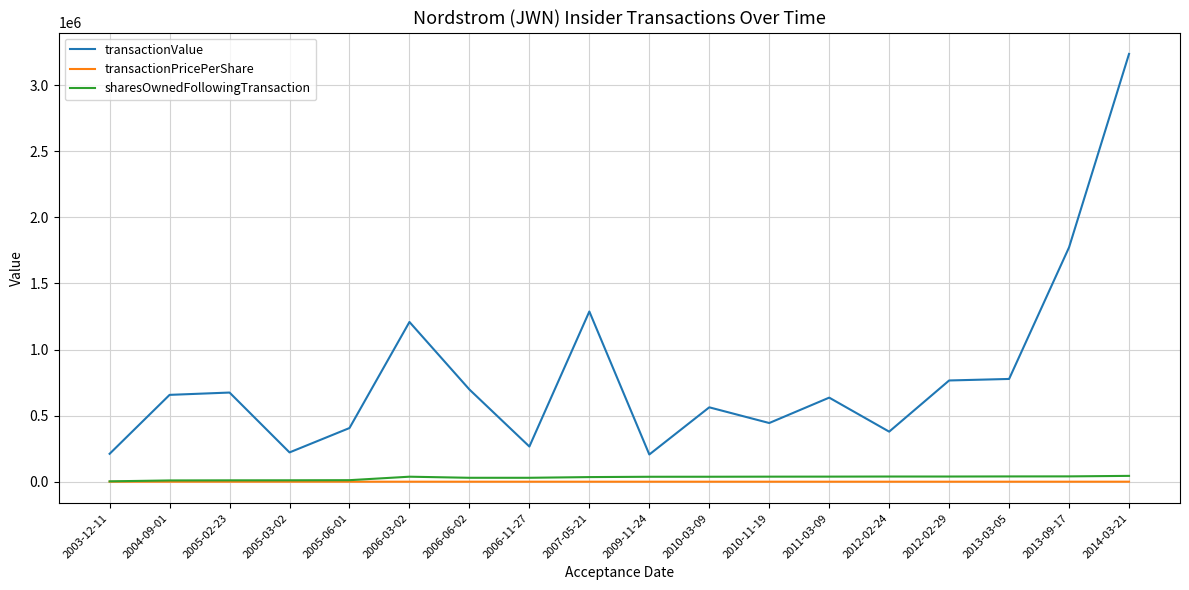

True or false: sharesOwnedFollowingTransaction and transactionValue intersect in this chart.

False